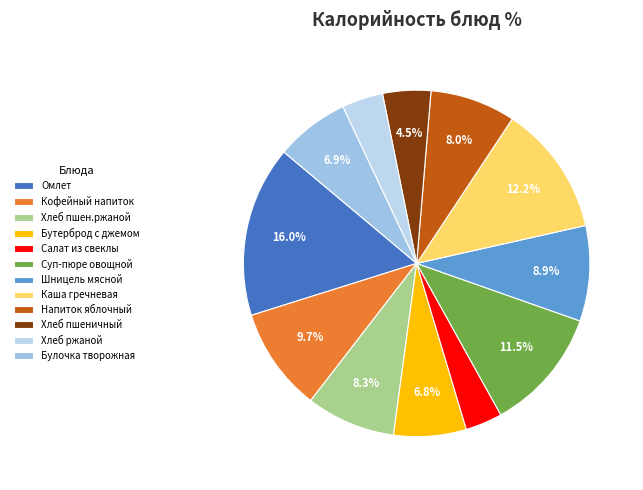

Count the number of slices in the pie.

12